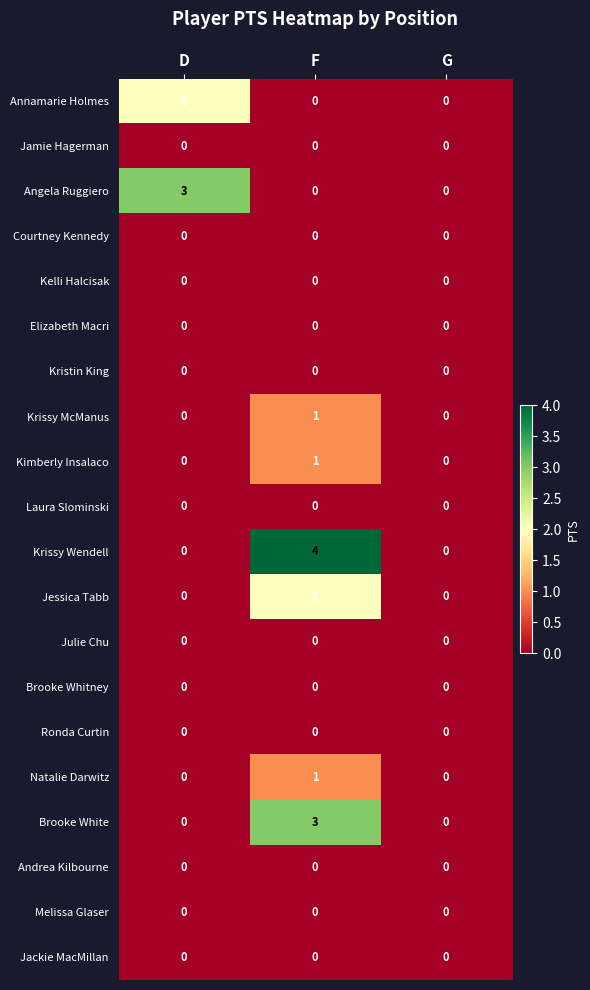

At which category is the sum across all series the highest?

F